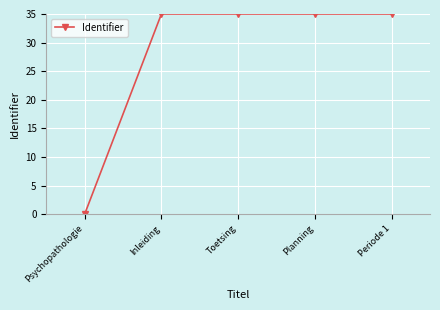

Does the chart display data point markers on the line(s)?

Yes